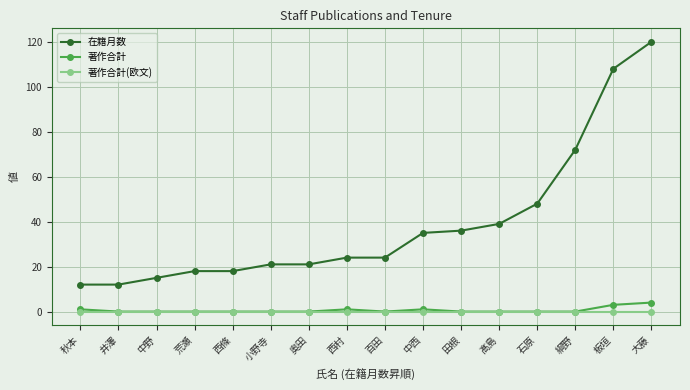

True or false: 在籍月数 and 著作合計(欧文) cross at least once.

False